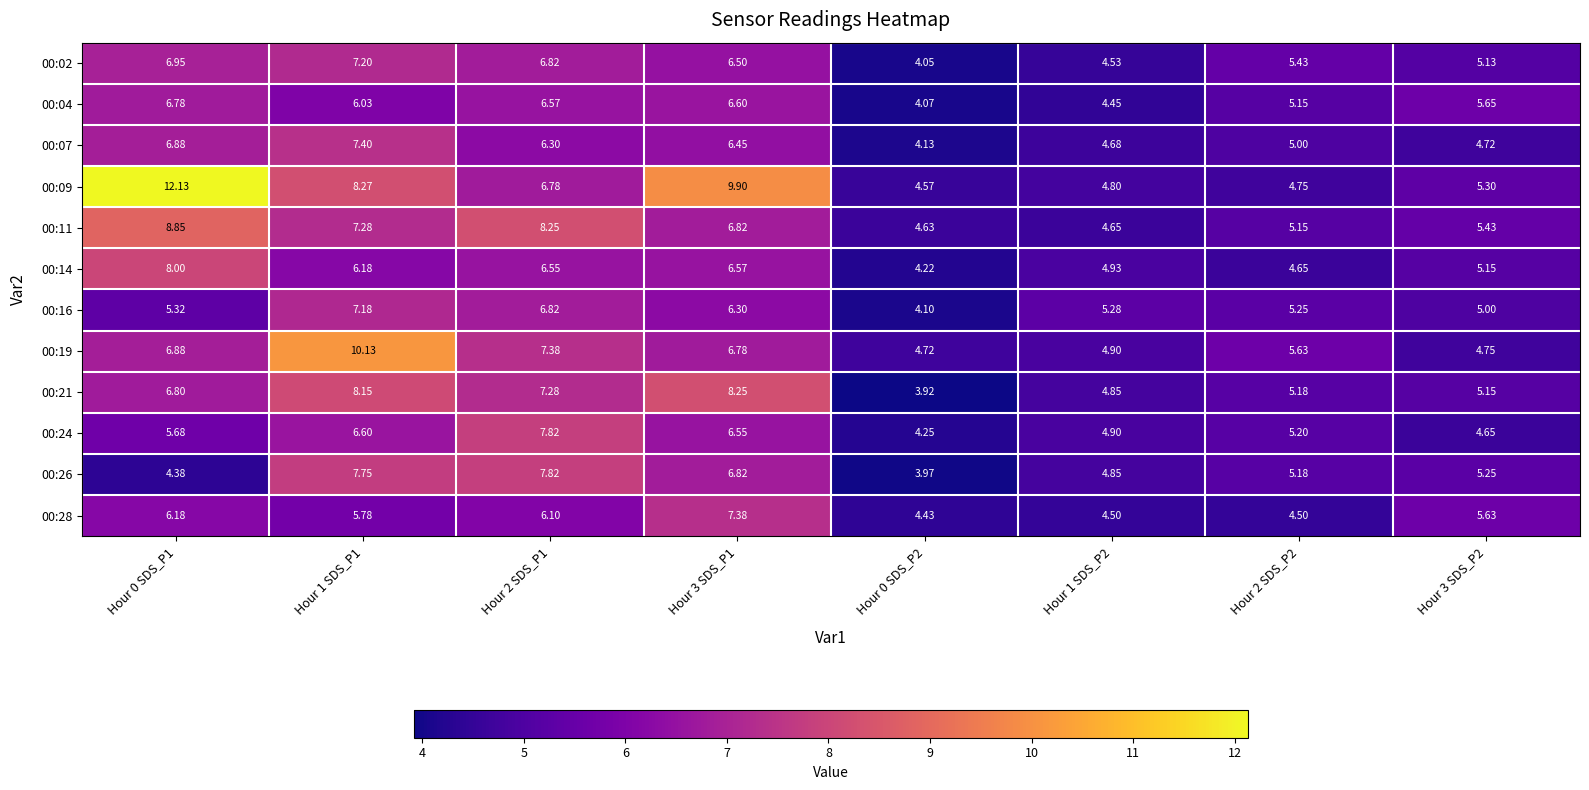

What is the total value across all series at Hour 2 SDS_P2?

61.1